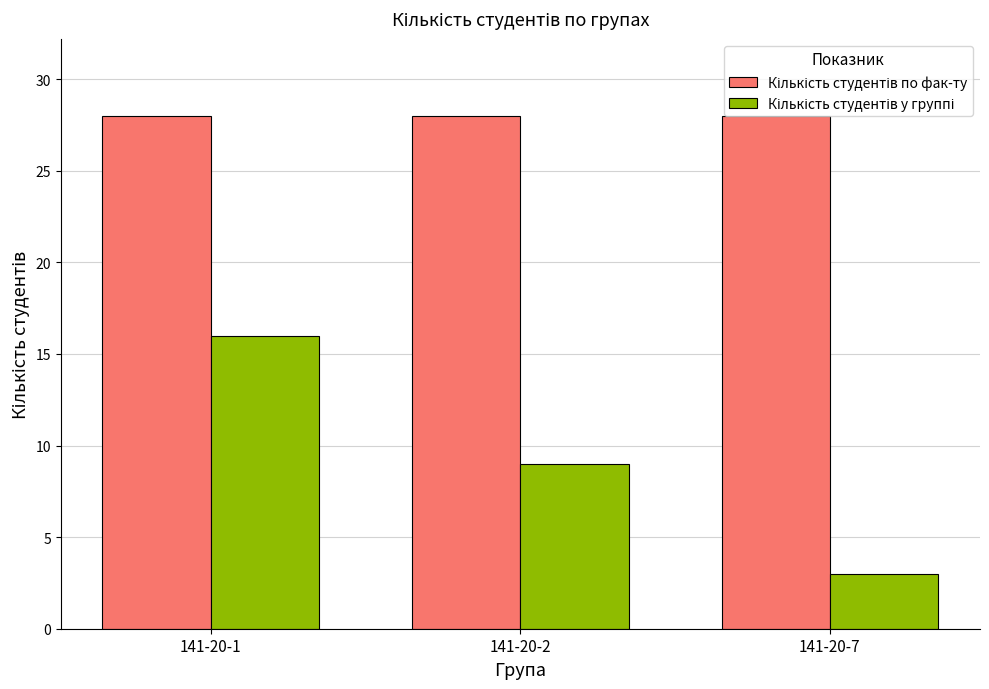

Which label corresponds to the smallest value in the chart?

141-20-7